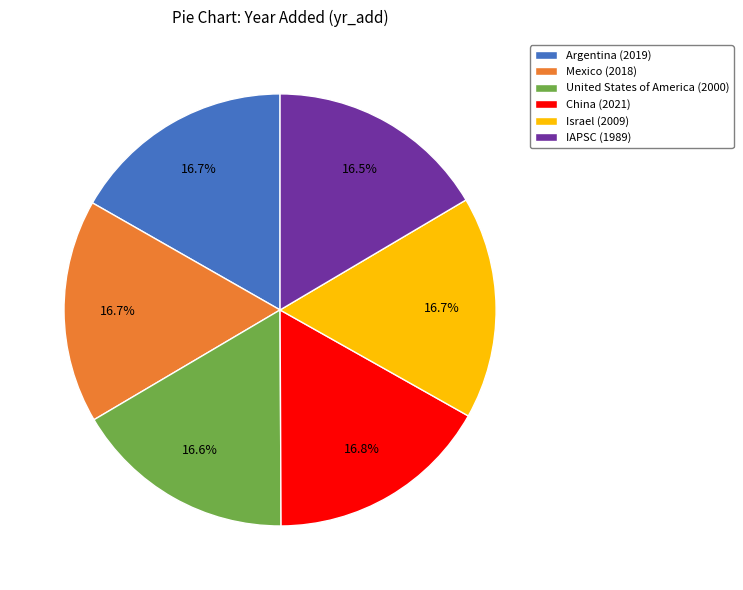

Does United States of America account for over 50% of the chart?

No